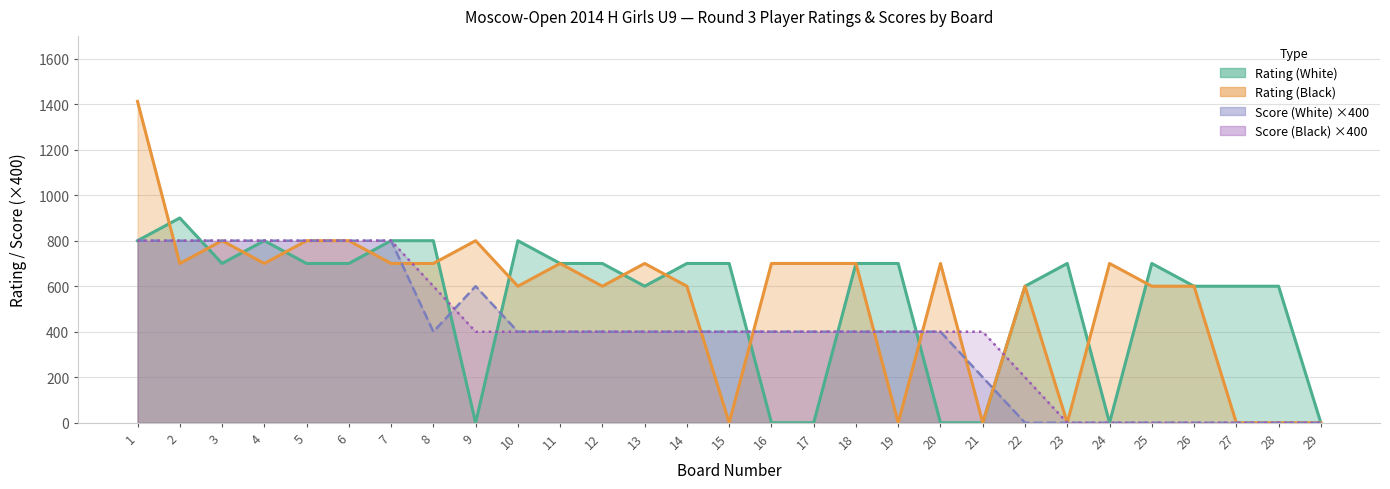

True or false: Score (White) has a value of 230 at 11.

False